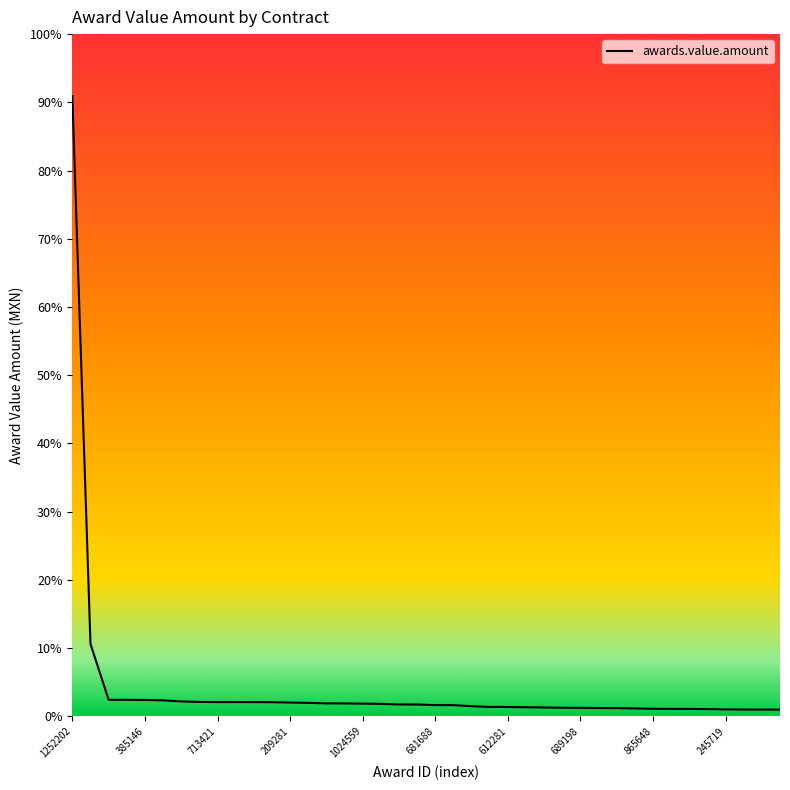

Does the chart have visible grid lines?

No